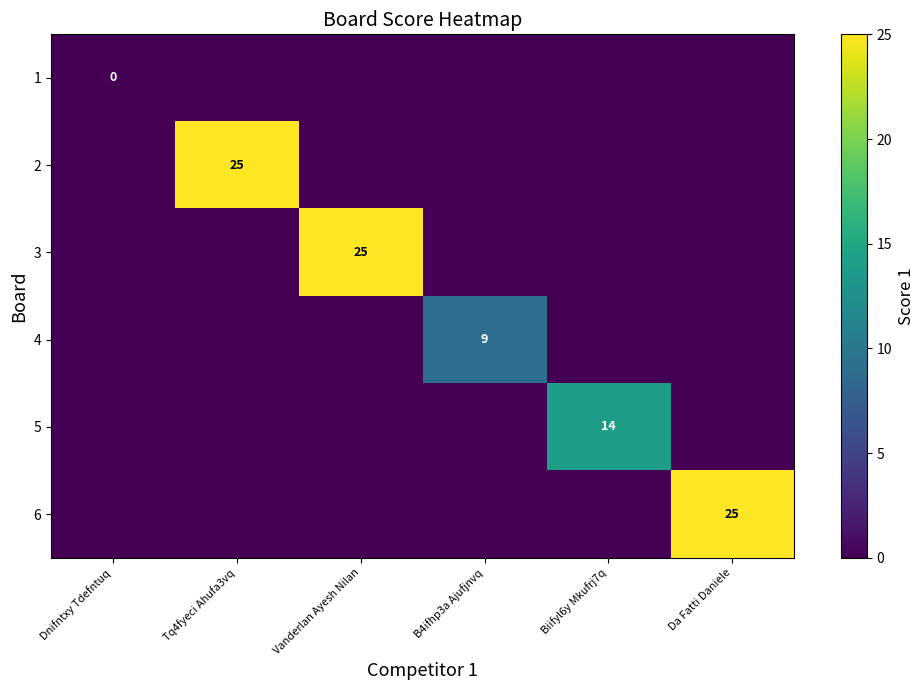

Is the value of 4 at B4ifhp3a Ajufjnvq greater than the value of 3 at Vanderlan Ayesh Nilan?

No